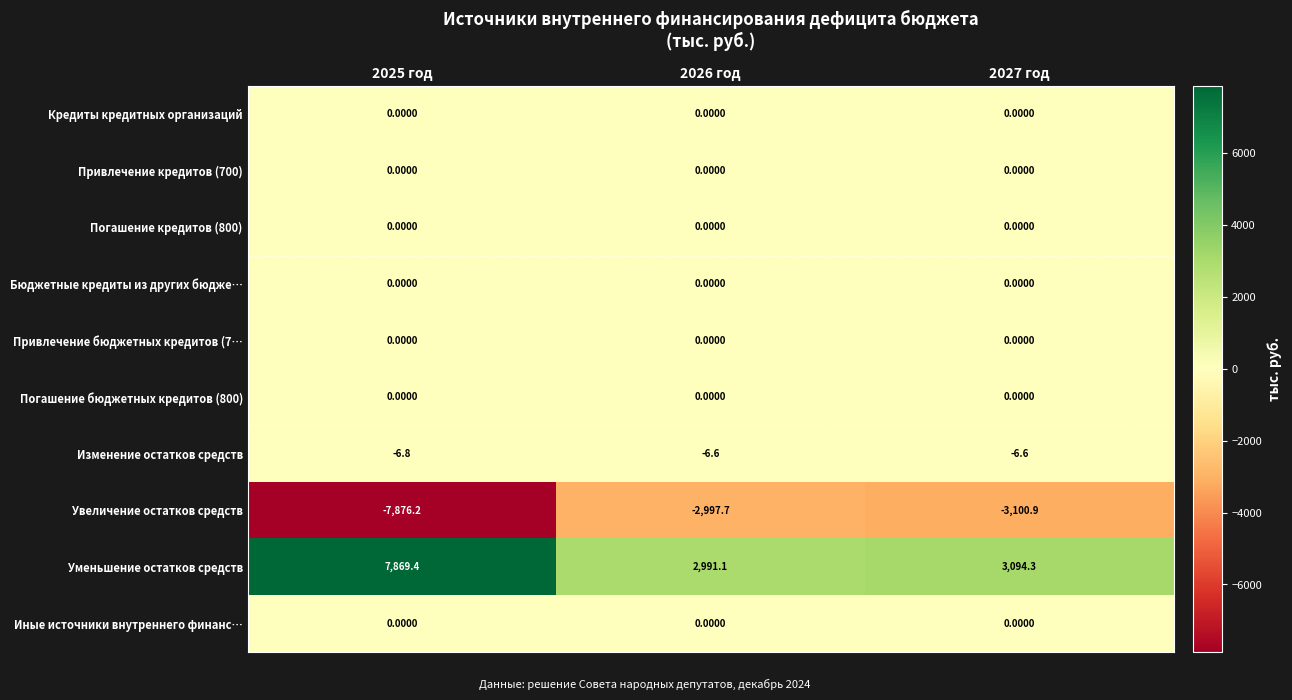

Between 2025 год and 2026 год, which series saw the biggest shift?

Увеличение остатков средств